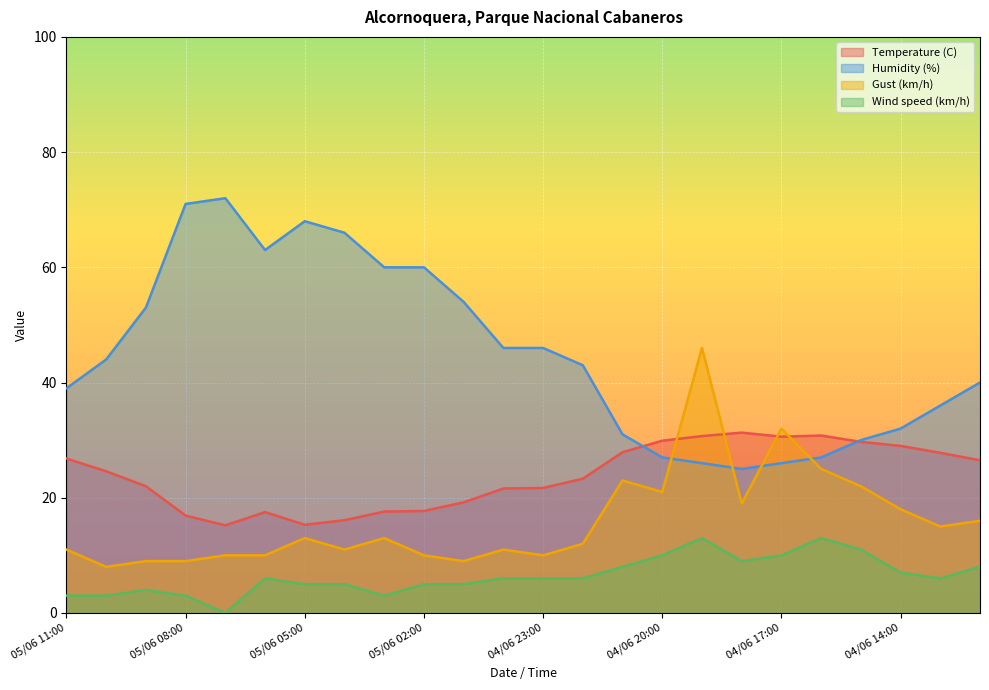

What is the sum of the Temperature (C) values at 04/06 17:00 and 05/06 06:00?

48.1